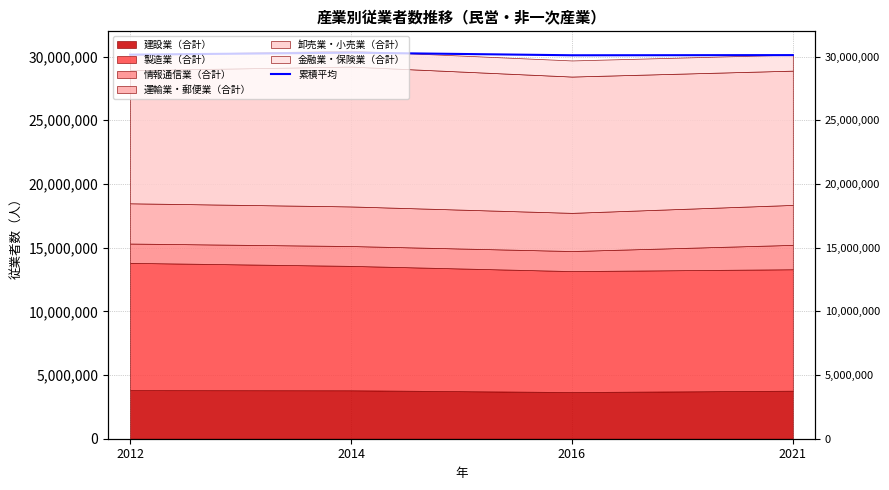

Where is the first local minimum?

2016